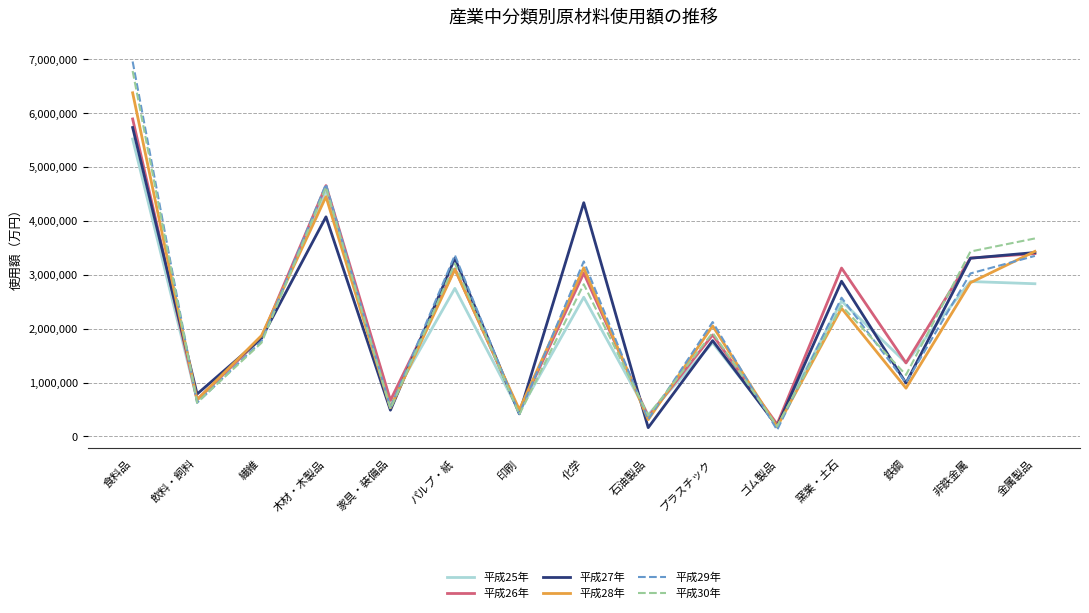

Which category has the lowest value in the 平成29年 series?

ゴム製品